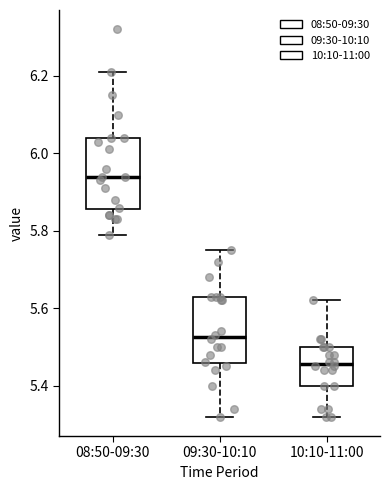

Reading left to right, read every box against the y-axis: the position of its median line, the range the box covers, and the ends of its whiskers. The values are not printed on the chart, so give them approximately, as read against the axis.

08:50-09:30: median 5.94, box 5.86 to 6.04, whiskers 5.80 to 6.22
09:30-10:10: median 5.52, box 5.46 to 5.64, whiskers 5.32 to 5.76
10:10-11:00: median 5.46, box 5.40 to 5.50, whiskers 5.32 to 5.62